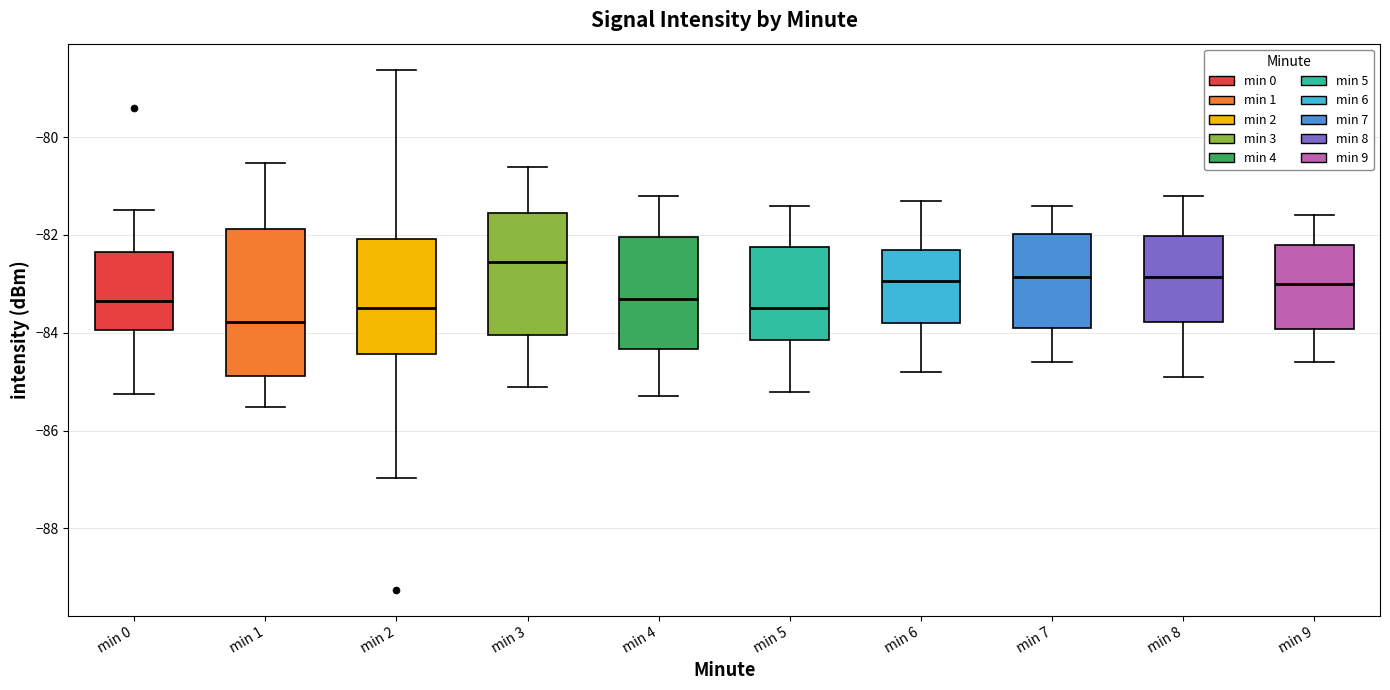

Where does the upper whisker of the box for min 4 end on the y-axis? The values are not printed on the chart, so give them approximately, as read against the axis.

-81.2